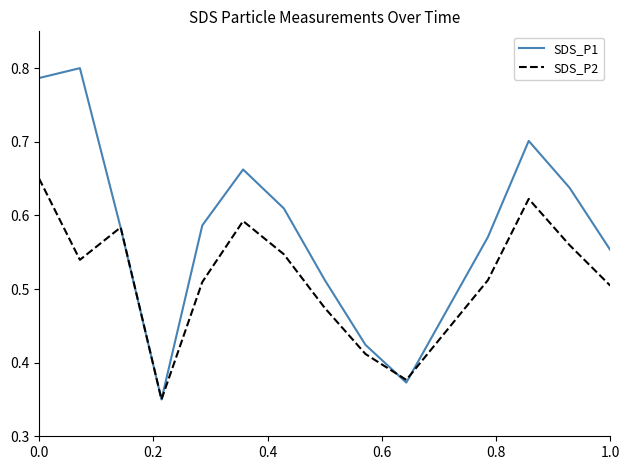

How many distinct data groups are displayed?

2